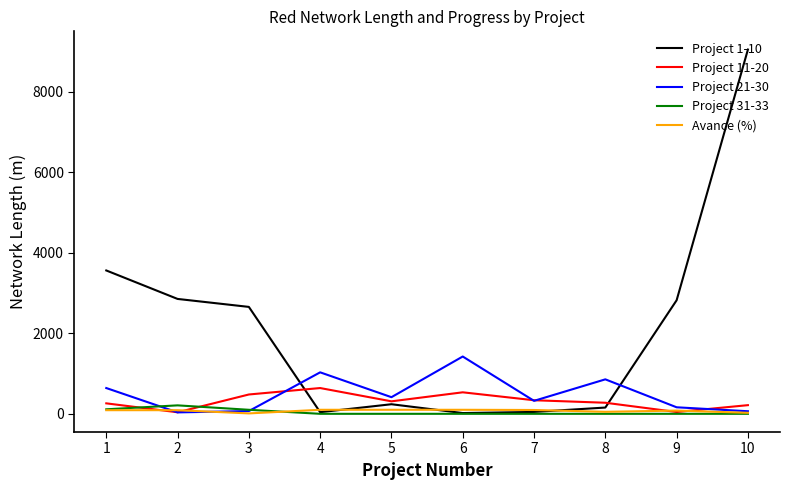

How many series are shown in this chart?

5